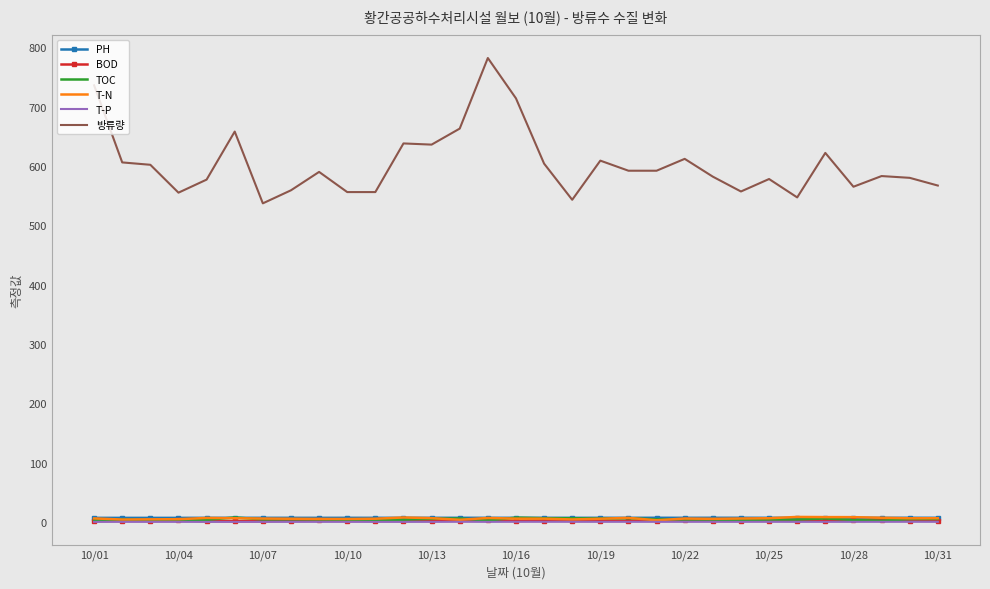

Which series has the largest range (max minus min)?

방류량